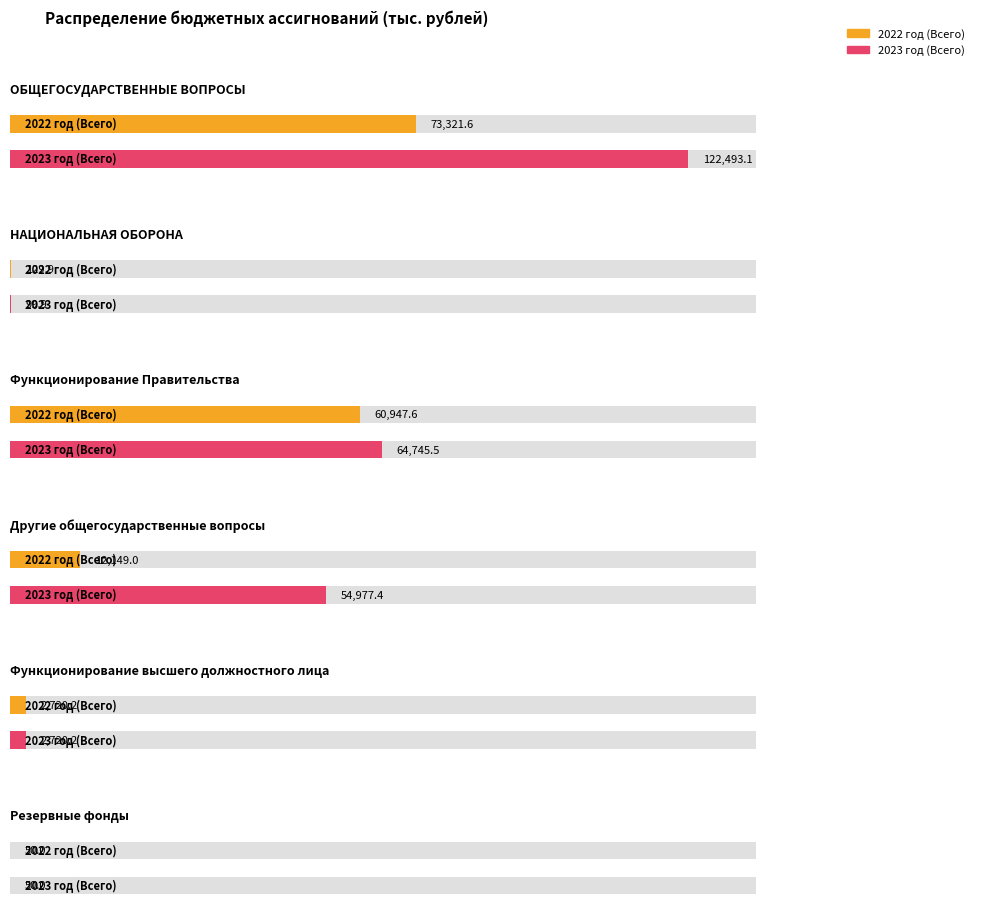

Does the chart contain stacked bars?

No